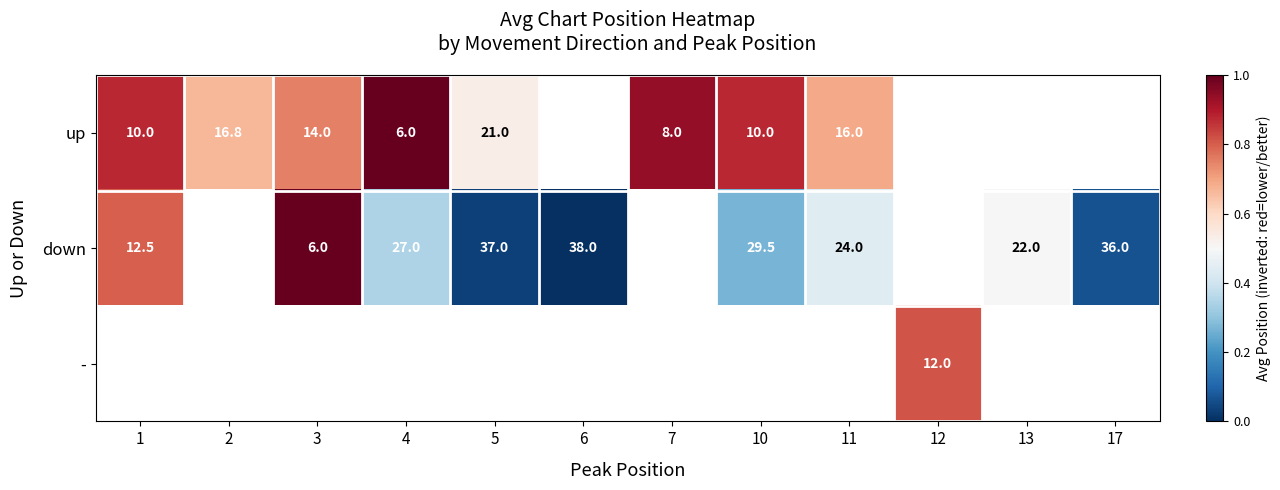

Which has a higher value, 3 or 10?

10